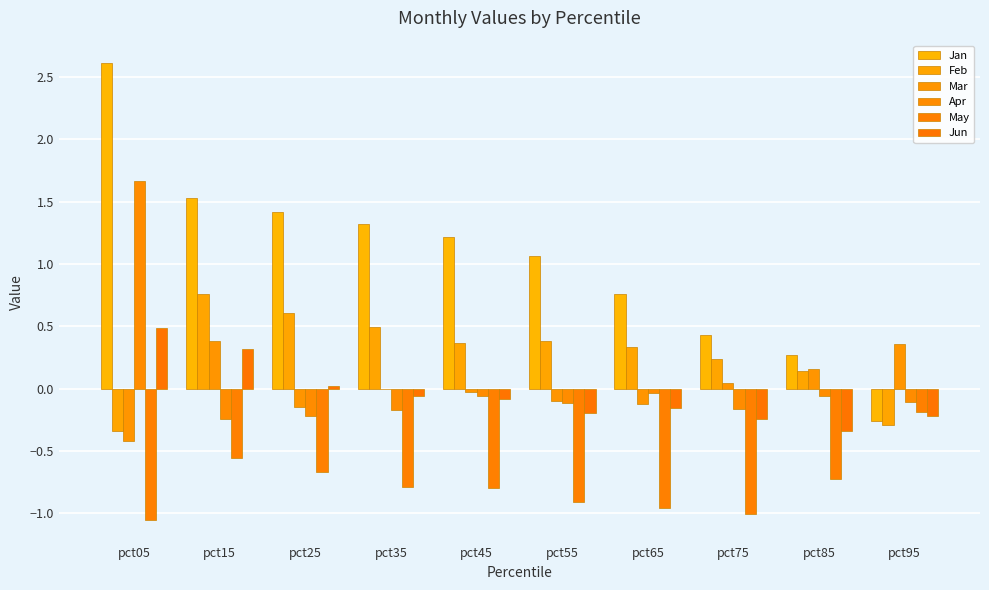

Rank the series at pct35 from lowest to highest value.

May, Apr, Jun, Mar, Feb, Jan